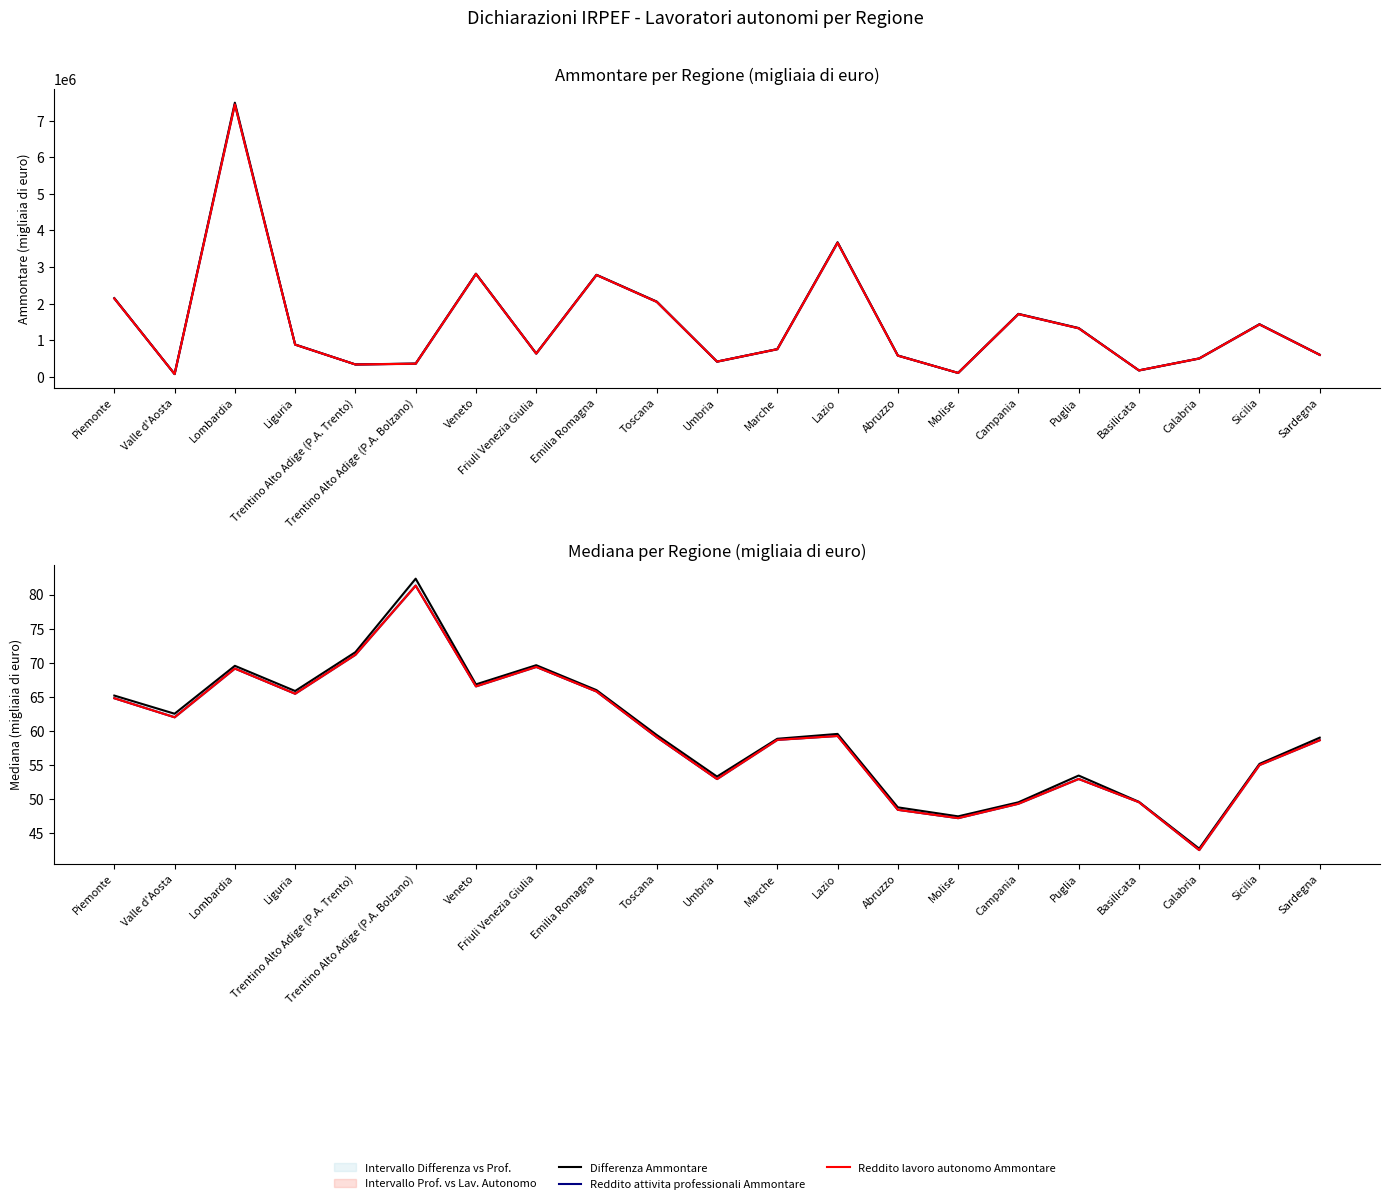

How many data points in Differenza Ammontare are above 755850?

10